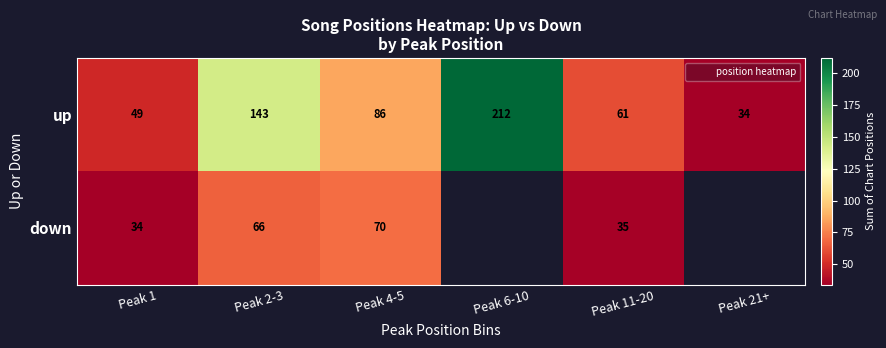

The up series shows 30.1 at Peak 2-3. True or false?

False